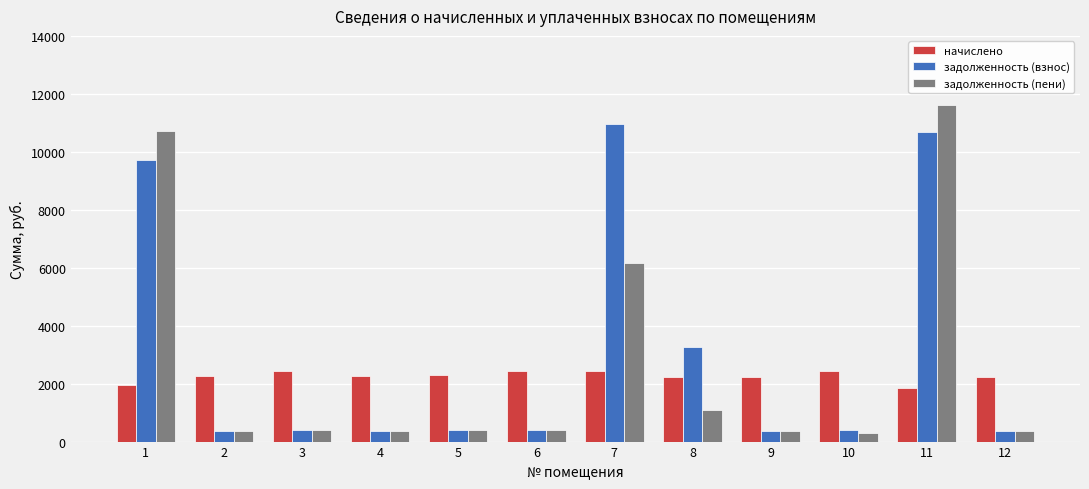

Which series has the widest spread of values?

задолженность (пени)